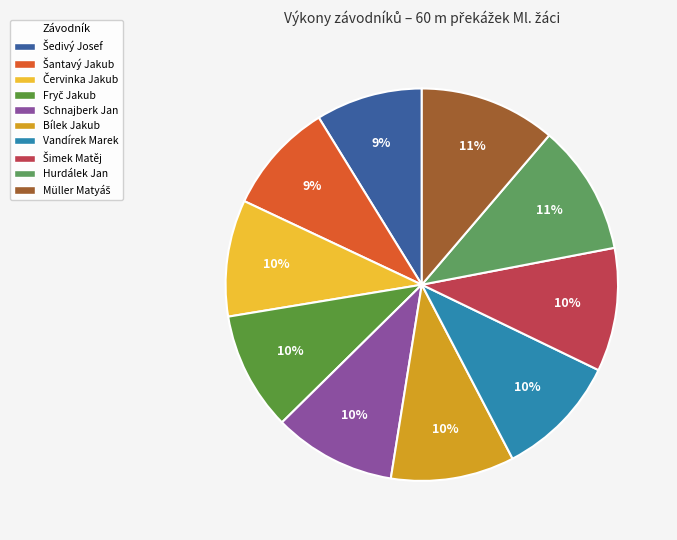

Which slice is the largest?

Müller Matyáš